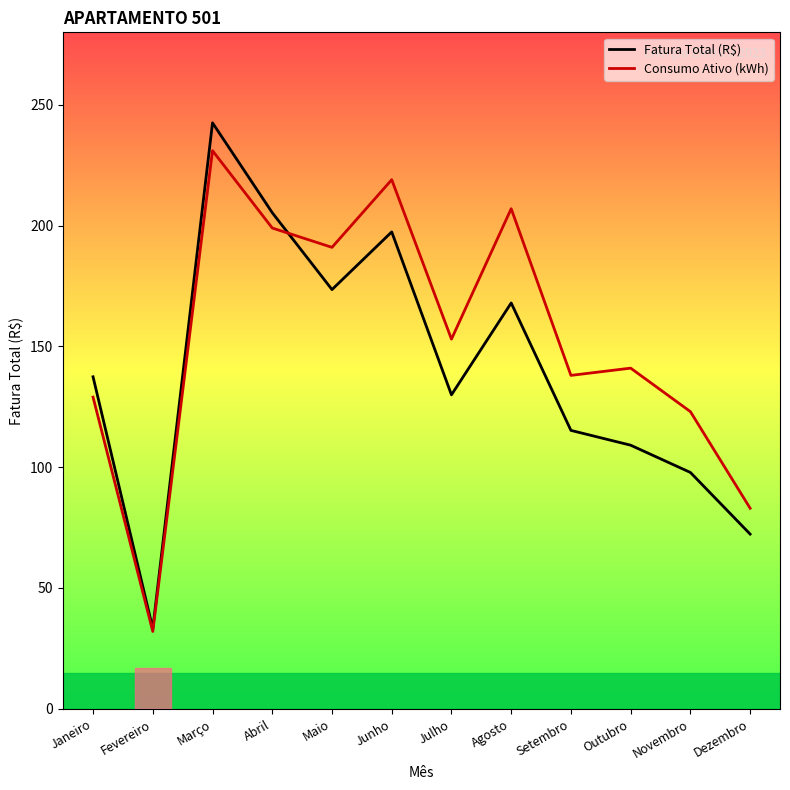

How many lines are shown in the chart?

2